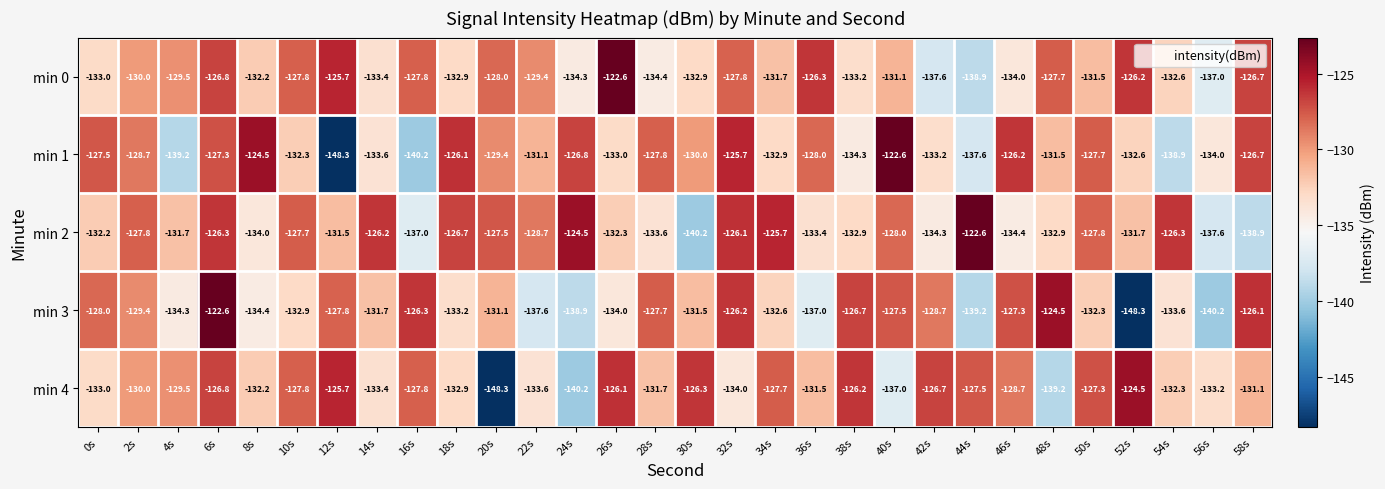

Which category has the highest value in the min 0 series?

26s